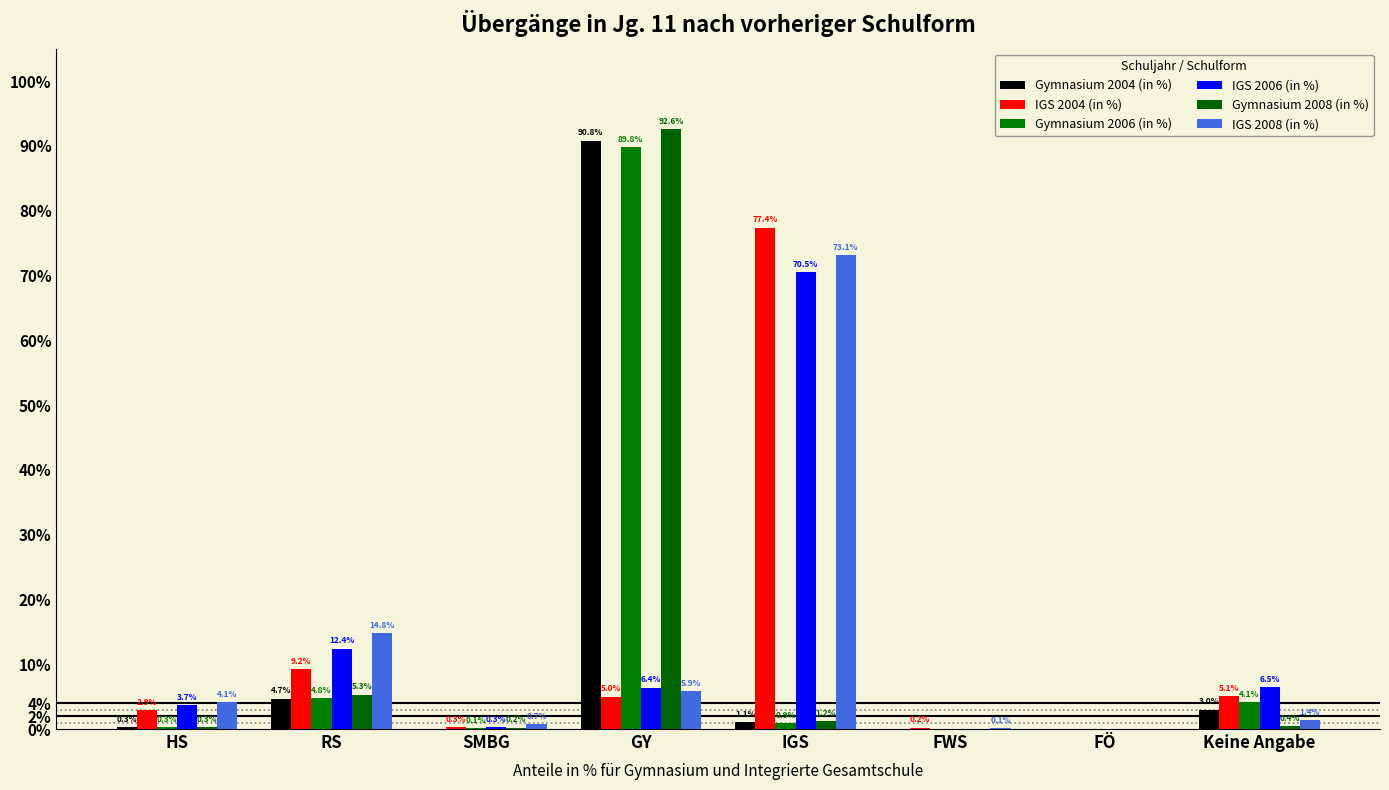

Reading right to left, list all the values displayed in this chart.

Gymnasium 2004 (in %): 3.0	0.0	0.0	1.1	90.8	0.0	4.7	0.3
IGS 2004 (in %): 5.1	0.0	0.2	77.4	5.0	0.3	9.2	2.9
Gymnasium 2006 (in %): 4.1	0.0	0.0	0.9	89.8	0.1	4.8	0.3
IGS 2006 (in %): 6.5	0.0	0.0	70.5	6.4	0.3	12.4	3.7
Gymnasium 2008 (in %): 0.4	0.0	0.0	1.2	92.6	0.2	5.3	0.3
IGS 2008 (in %): 1.4	0.0	0.1	73.1	5.9	0.7	14.8	4.1